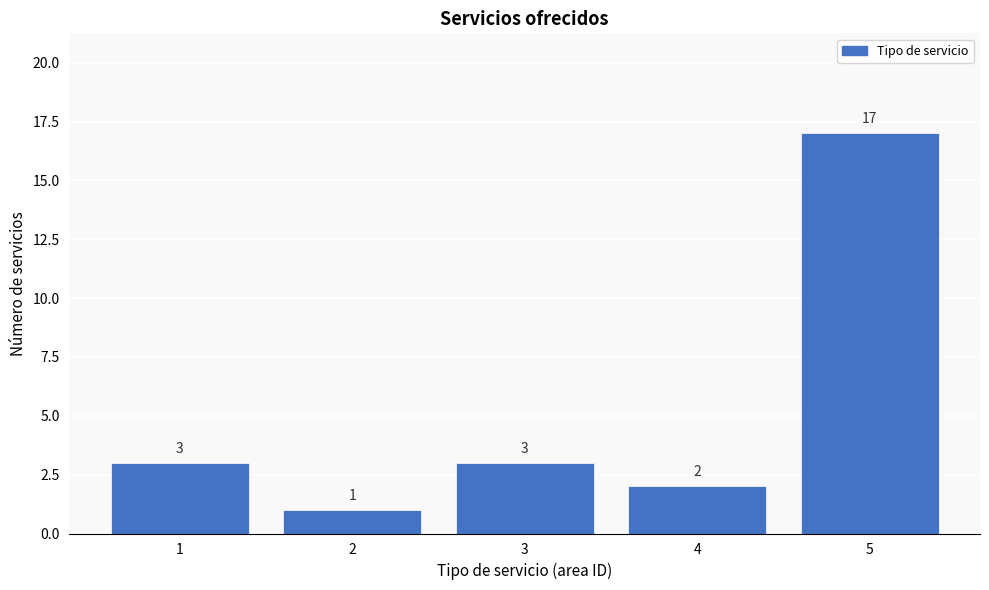

Reading left to right, transcribe this chart: for each bar, give the range it covers on the x-axis and its height.

0.5 to 1.5: 3
1.5 to 2.5: 1
2.5 to 3.5: 3
3.5 to 4.5: 2
4.5 to 5.5: 17